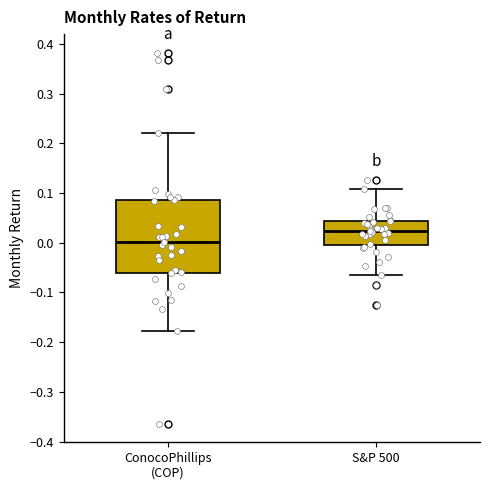

Where does the lower whisker of the box for S&P 500 end on the y-axis? The values are not printed on the chart, so give them approximately, as read against the axis.

-0.07